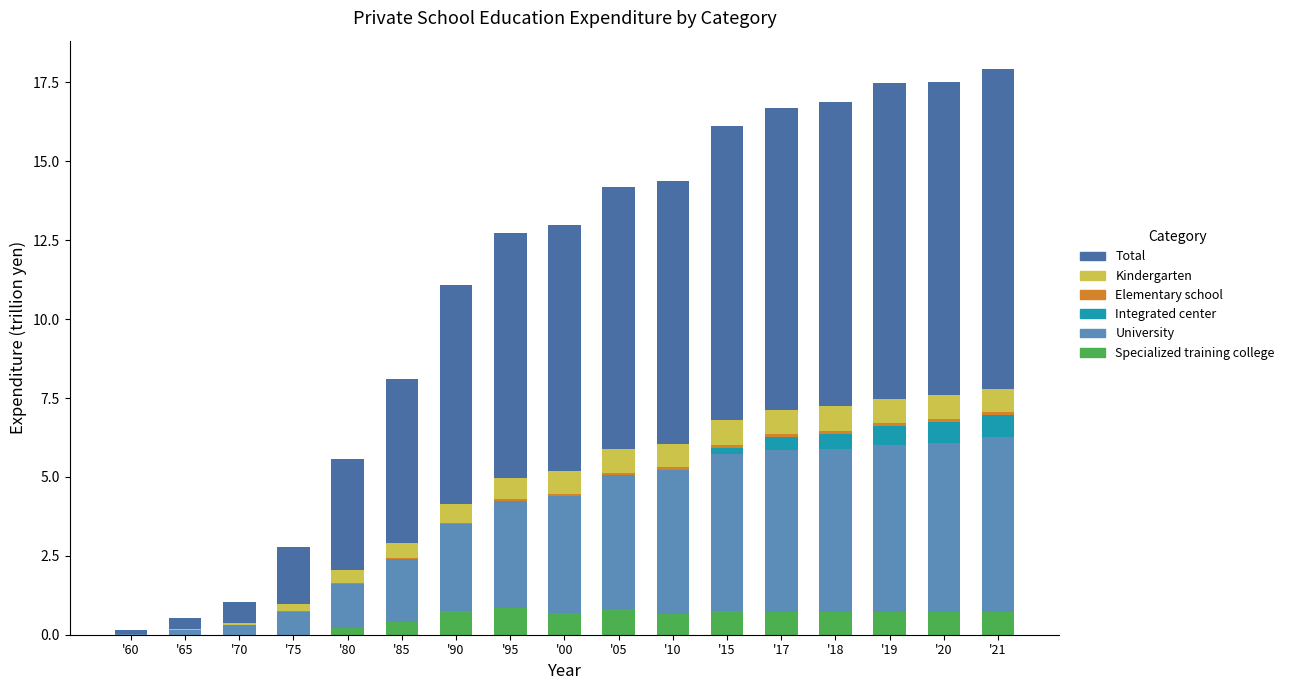

Count the number of categories in the chart.

17